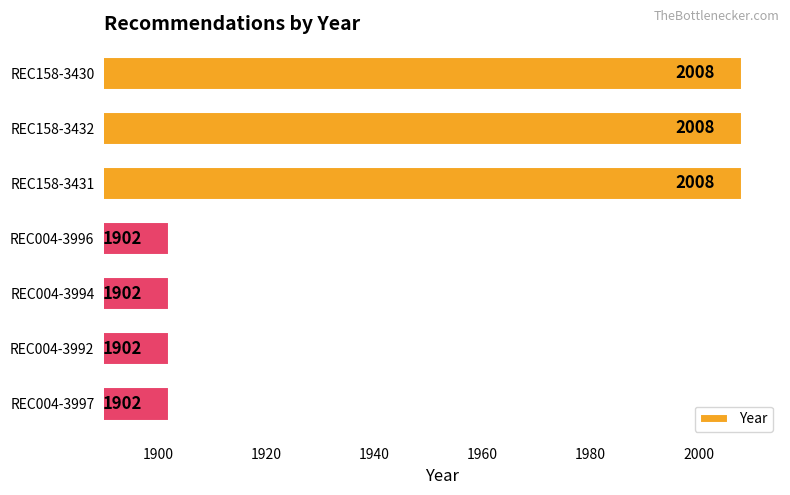

What position from the top is REC004-3997?

7